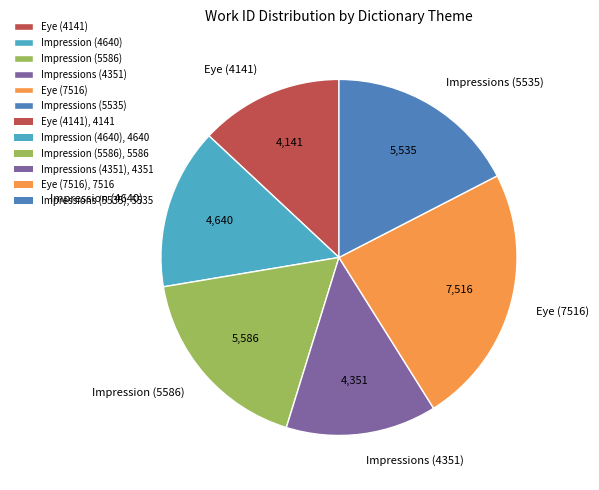

How many slices are in this pie chart?

6